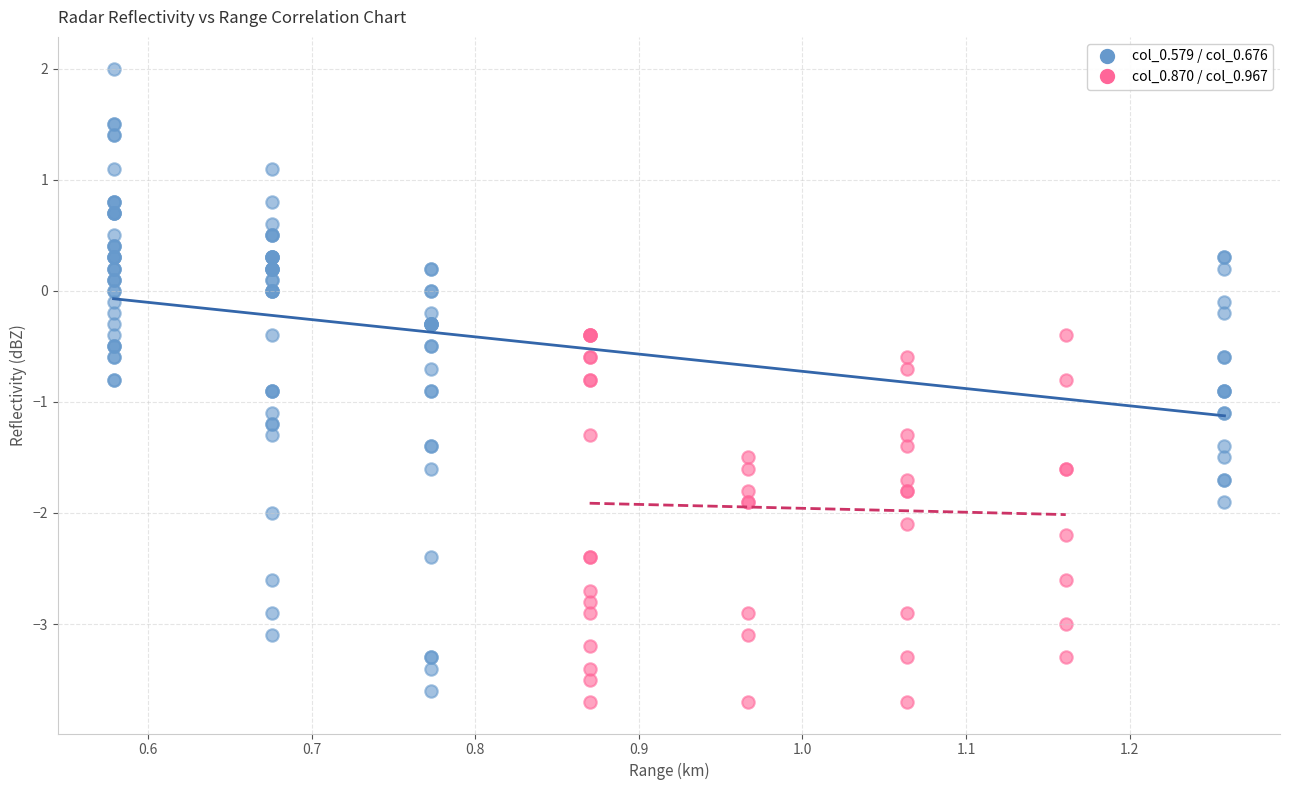

Which series contains the highest Y value?

col_0.579 / col_0.676